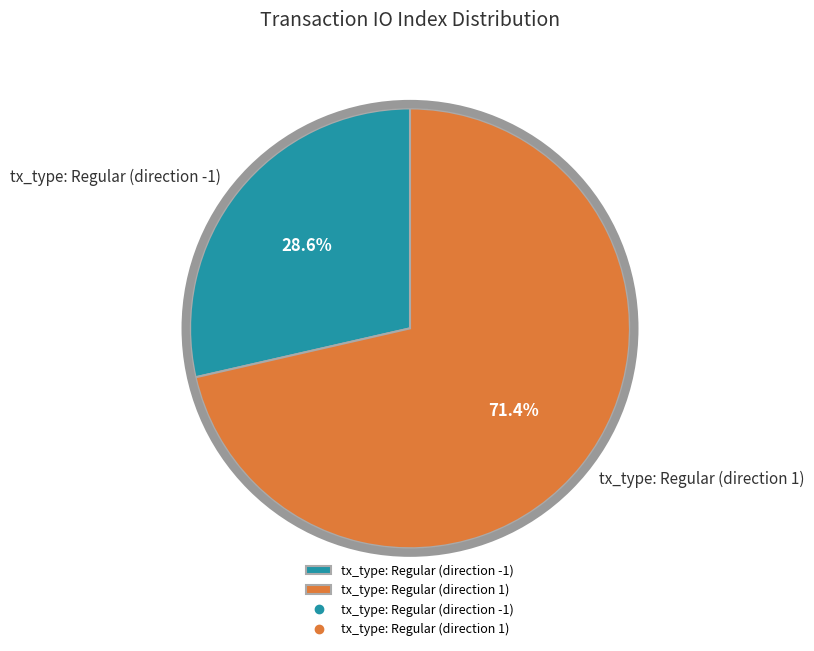

Which slice represents more than half of the pie?

tx_type: Regular (direction 1)